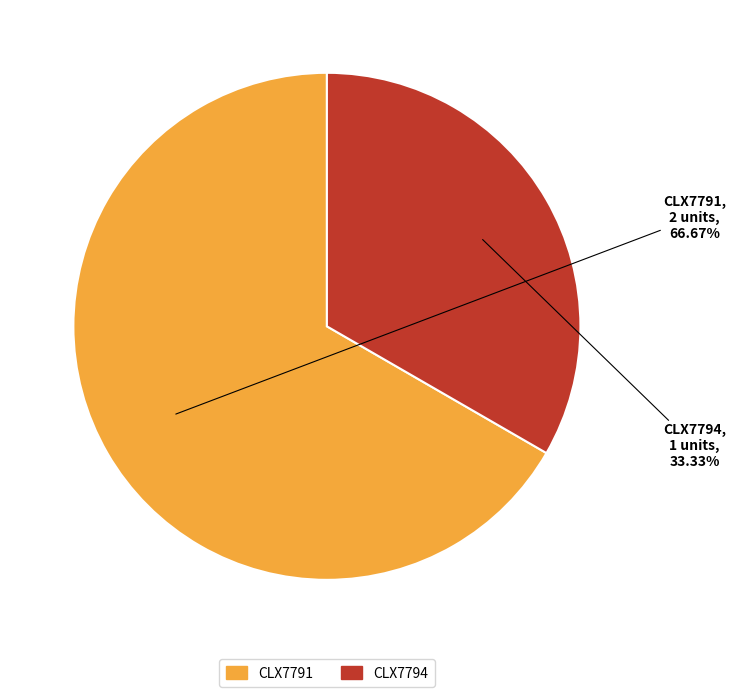

The CLX7791 slice represents 67% of the pie. True or false?

True